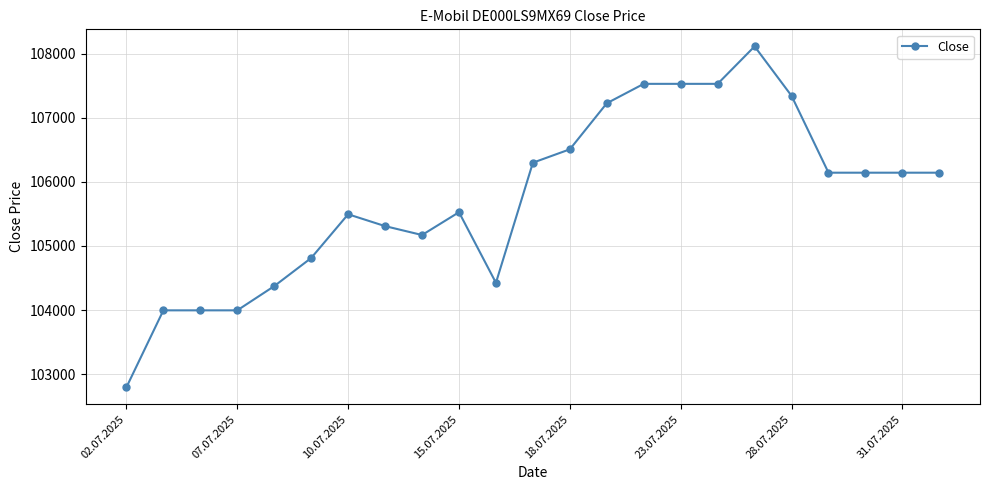

How many categories are shown in the chart?

23